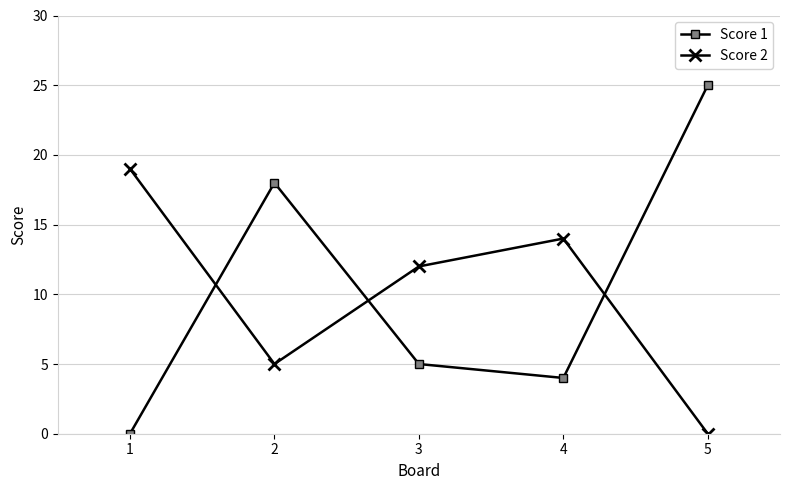

What is the sum of all Score 1 values?

52